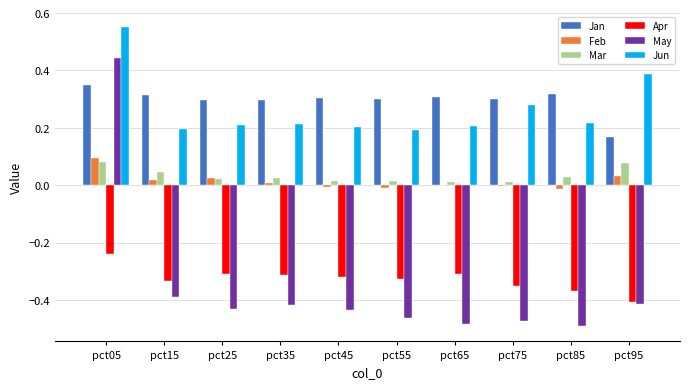

What is the sum of all Apr values?

-3.3